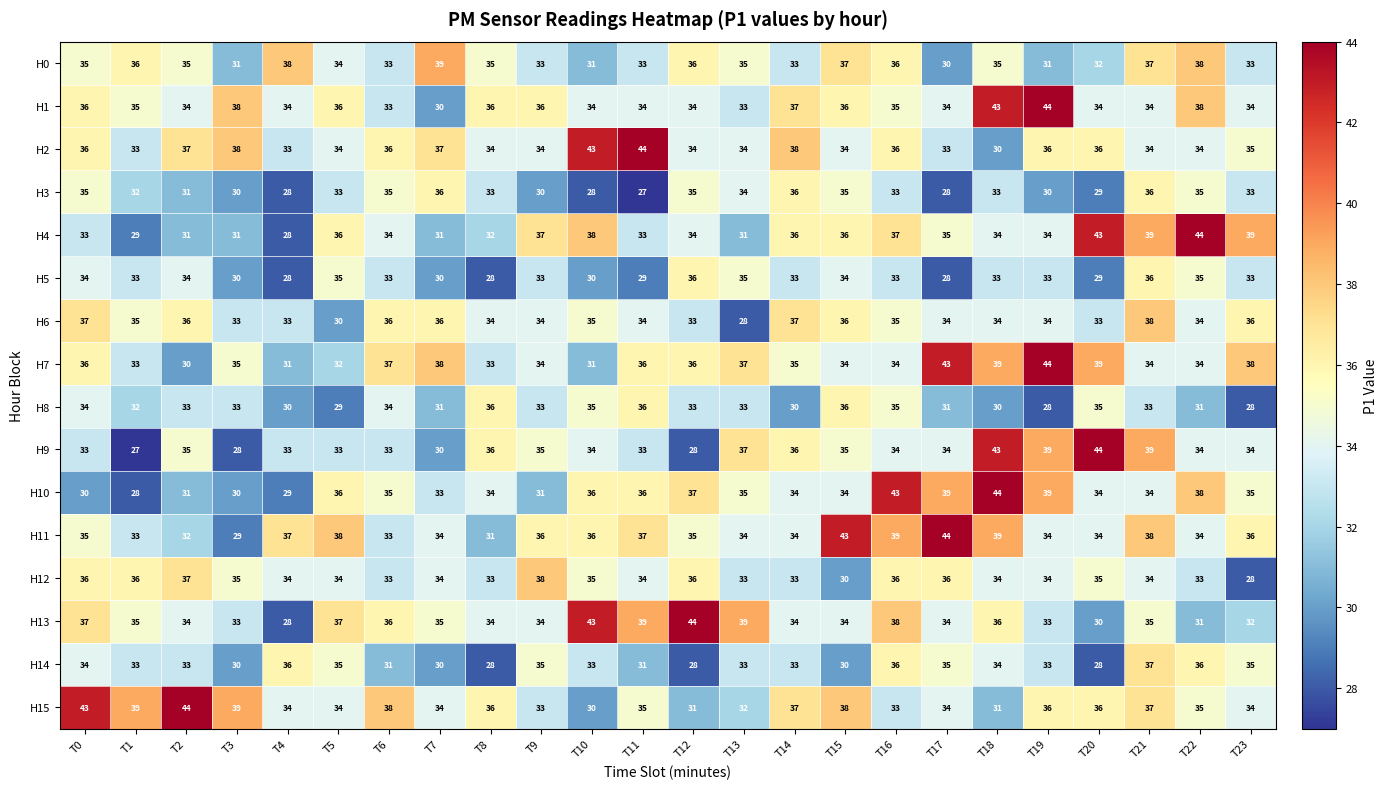

Which series has the widest spread of values?

H9